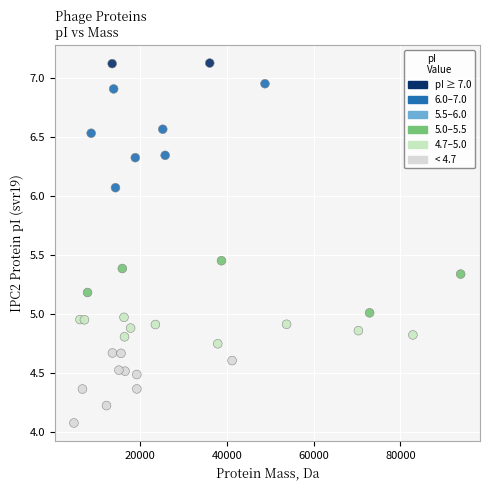

What is the range of Y values (max minus min)?

3.0